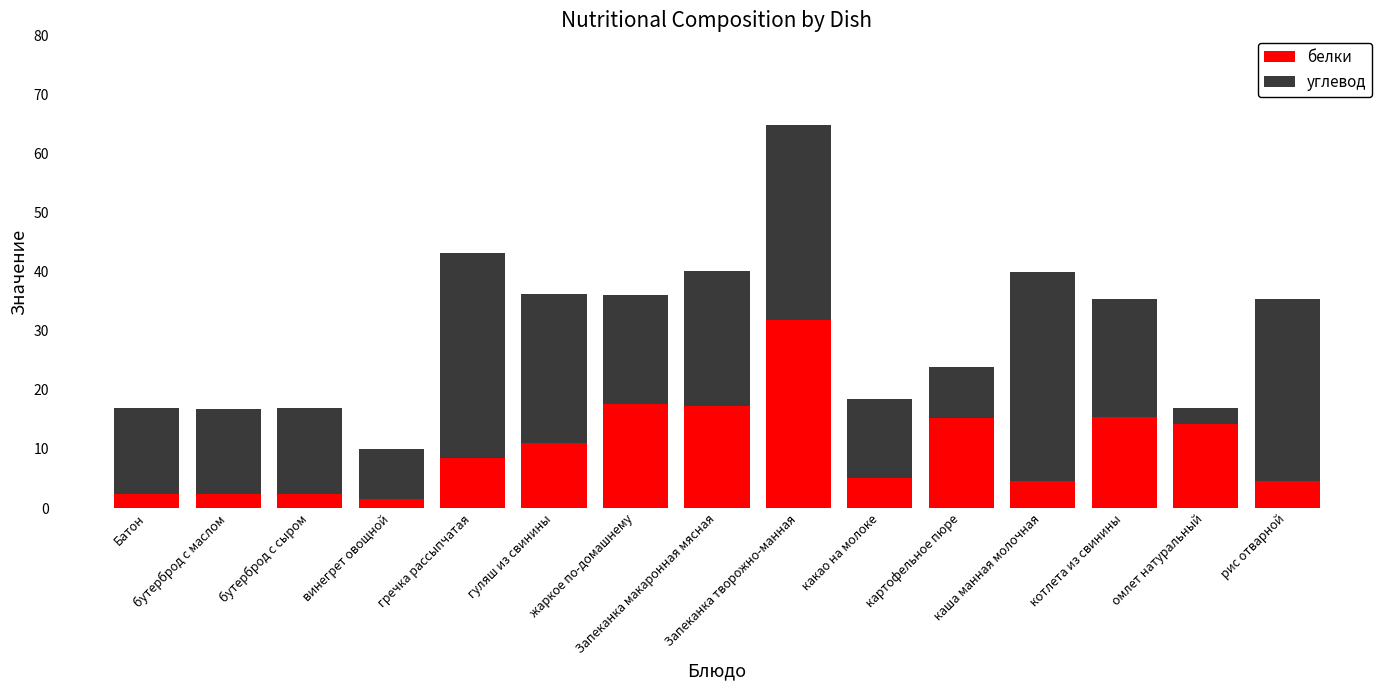

What is the difference between the maximum and second lowest values in the белки series?

29.4